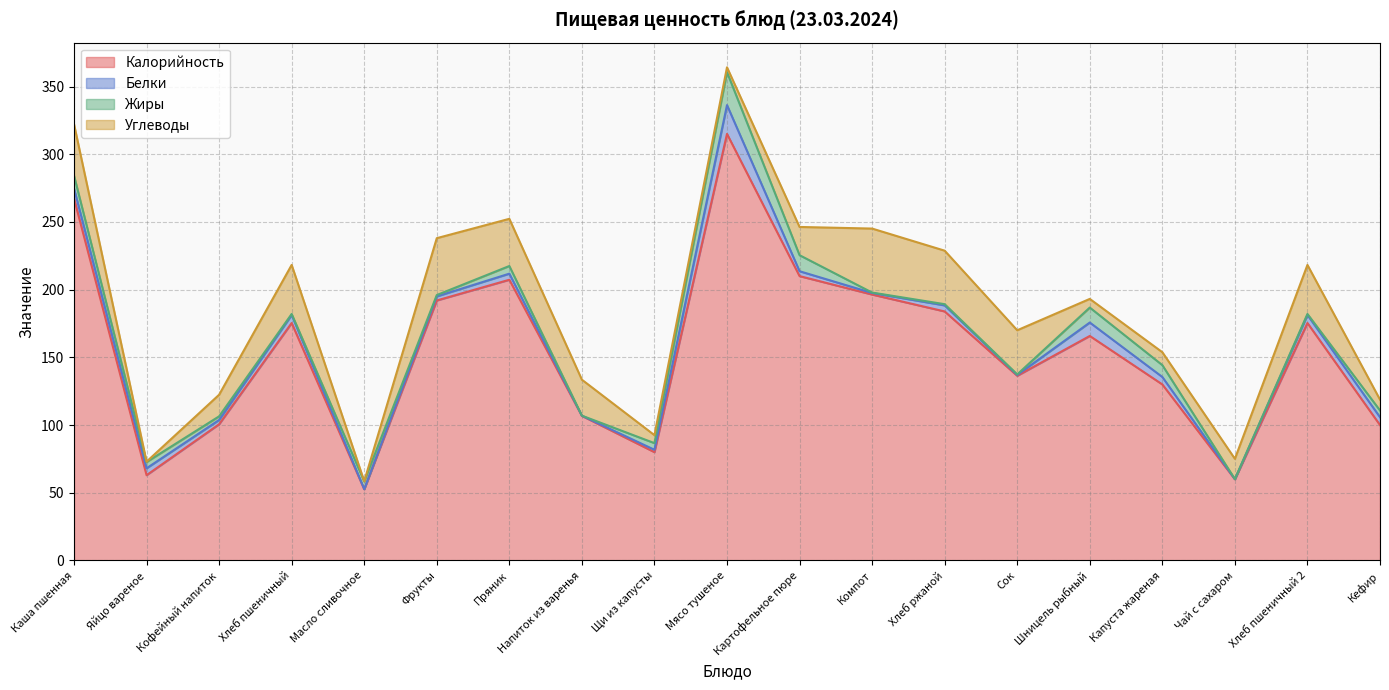

Is the value of Белки at Картофельное пюре greater than the value of Калорийность at Кофейный напиток?

No